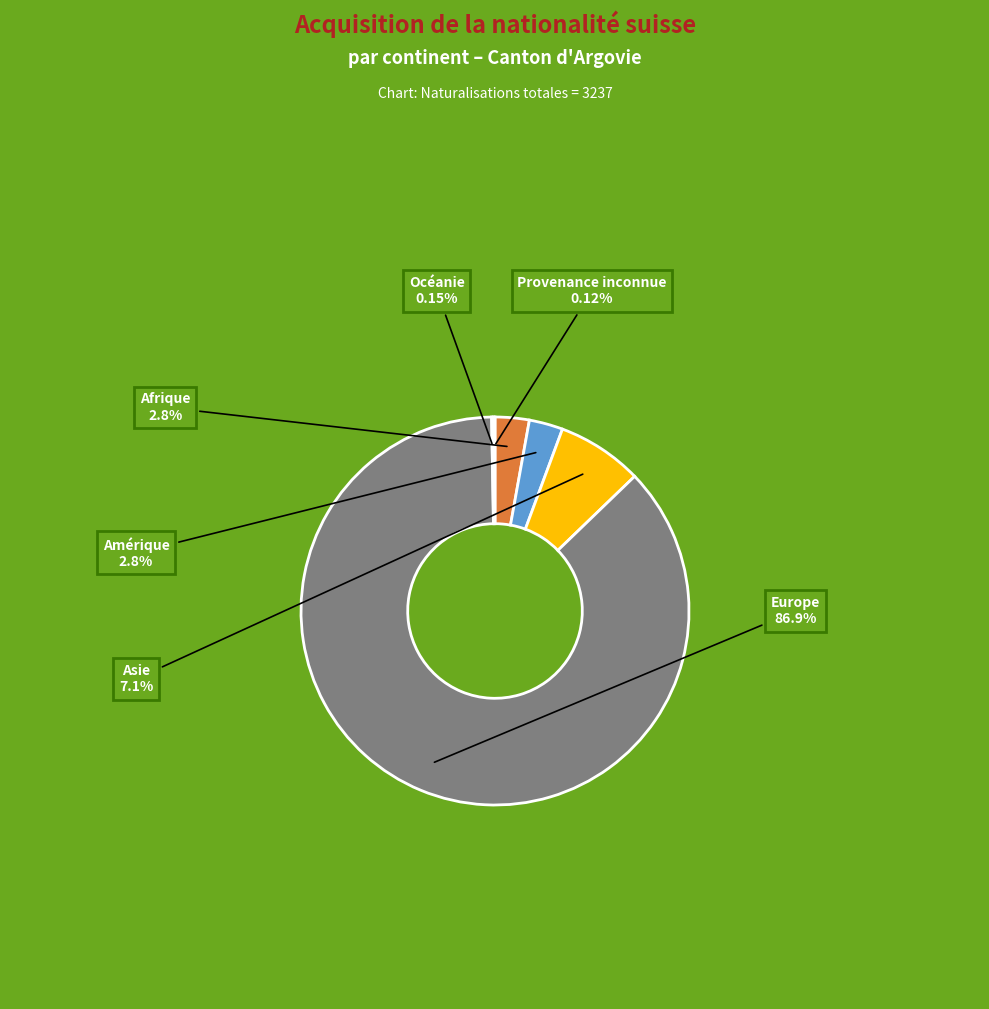

Between Afrique and Europe, which is larger?

Europe